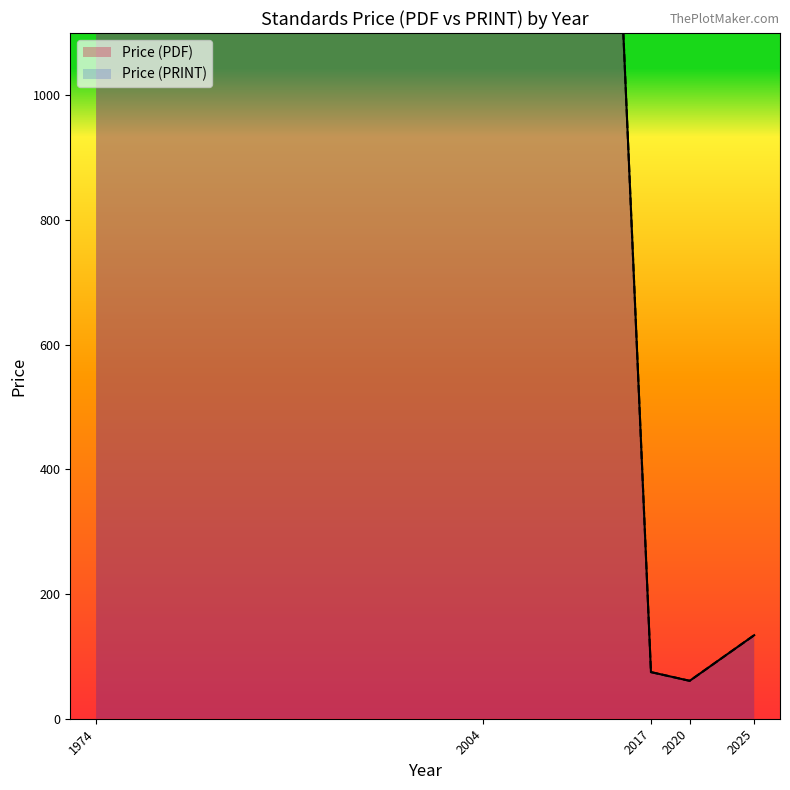

What are all the series names shown in the legend?

Price (PDF), Price (PRINT)